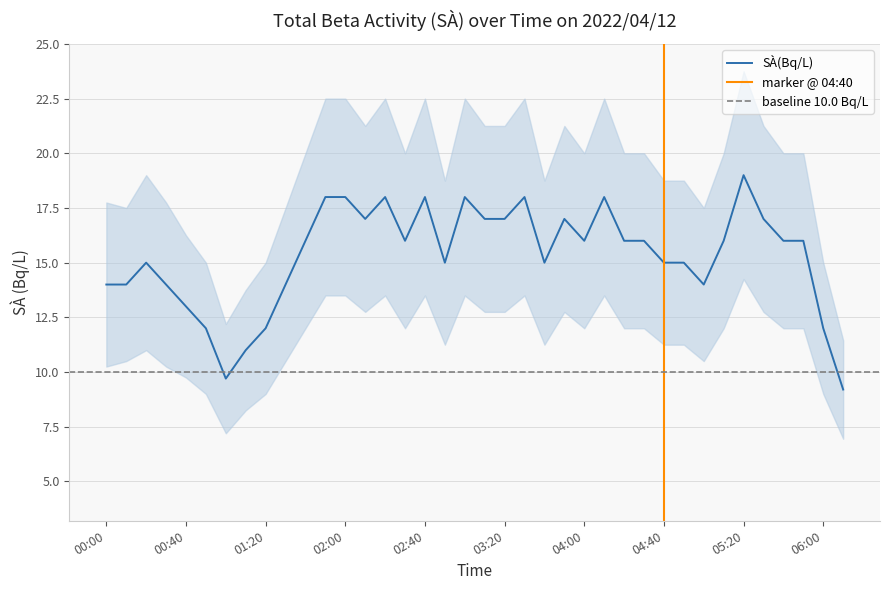

What is the approximate value at 05:30?

17.0